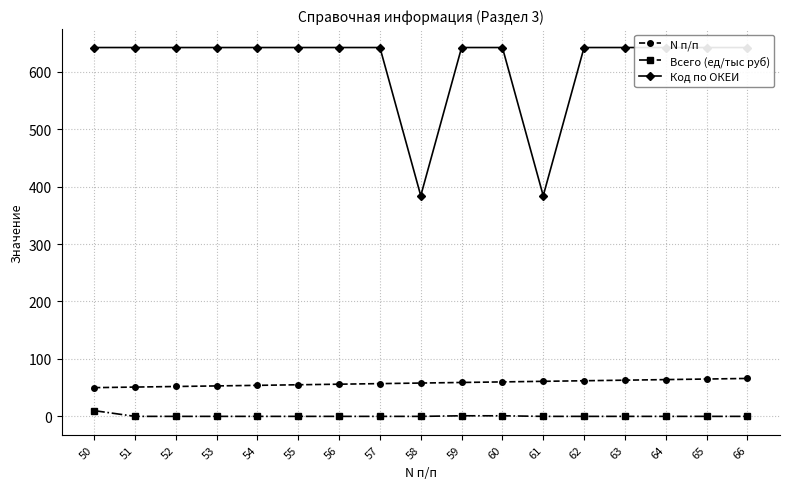

Where is N п/п nearest to the value 58?

58